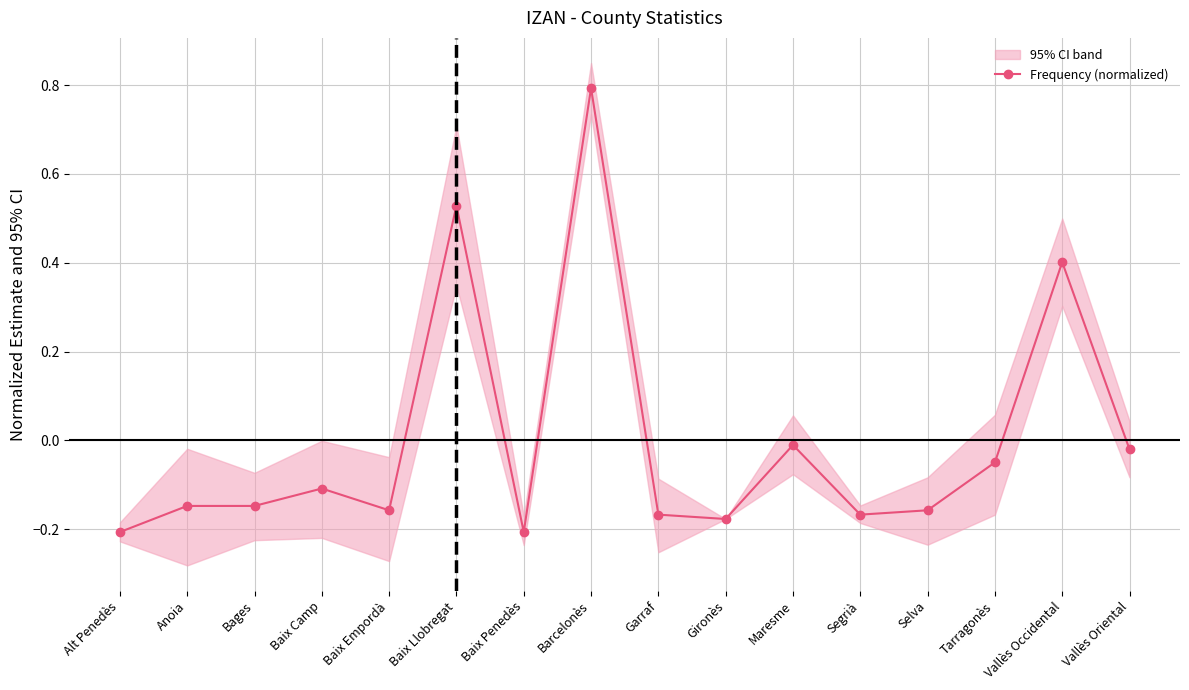

Is this an area chart (filled region under the line)?

No